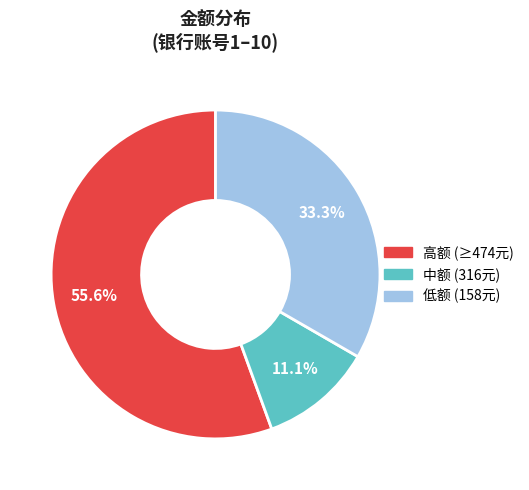

Does any single category account for the majority?

Yes